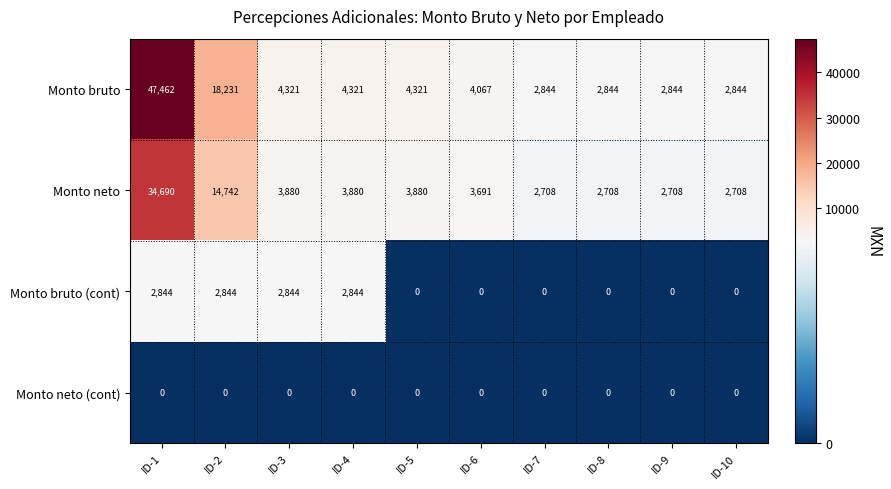

Which series has the widest spread of values?

Monto bruto